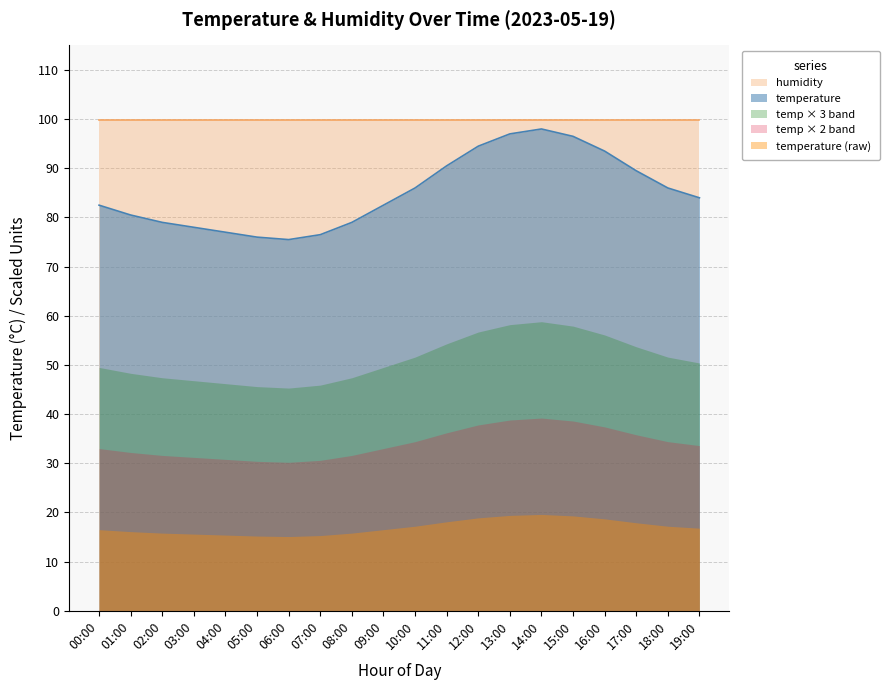

Which category has the lowest value across all series?

06:00